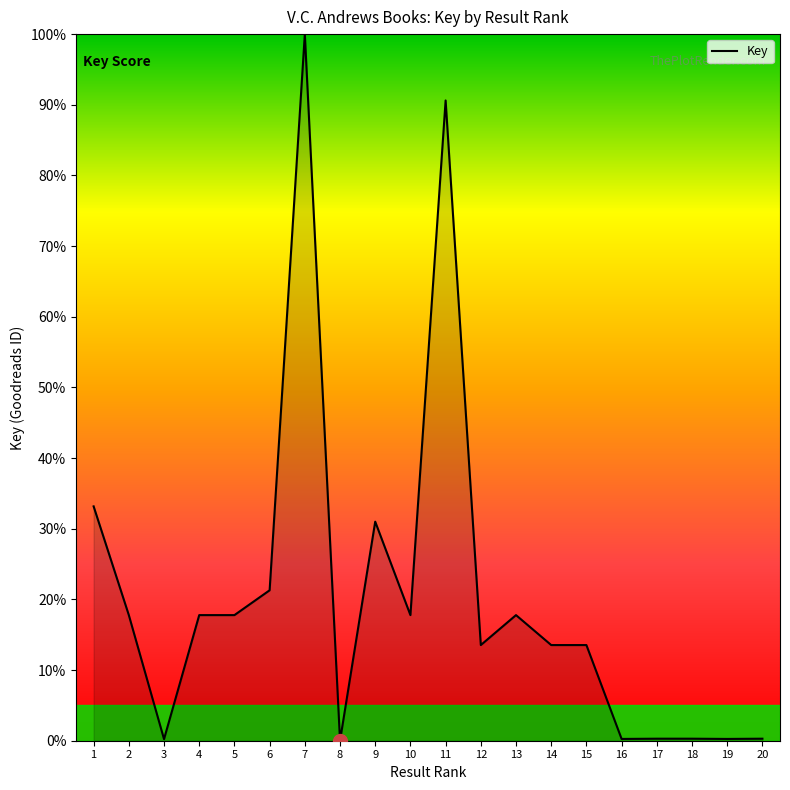

What is the greatest value displayed?

100.0